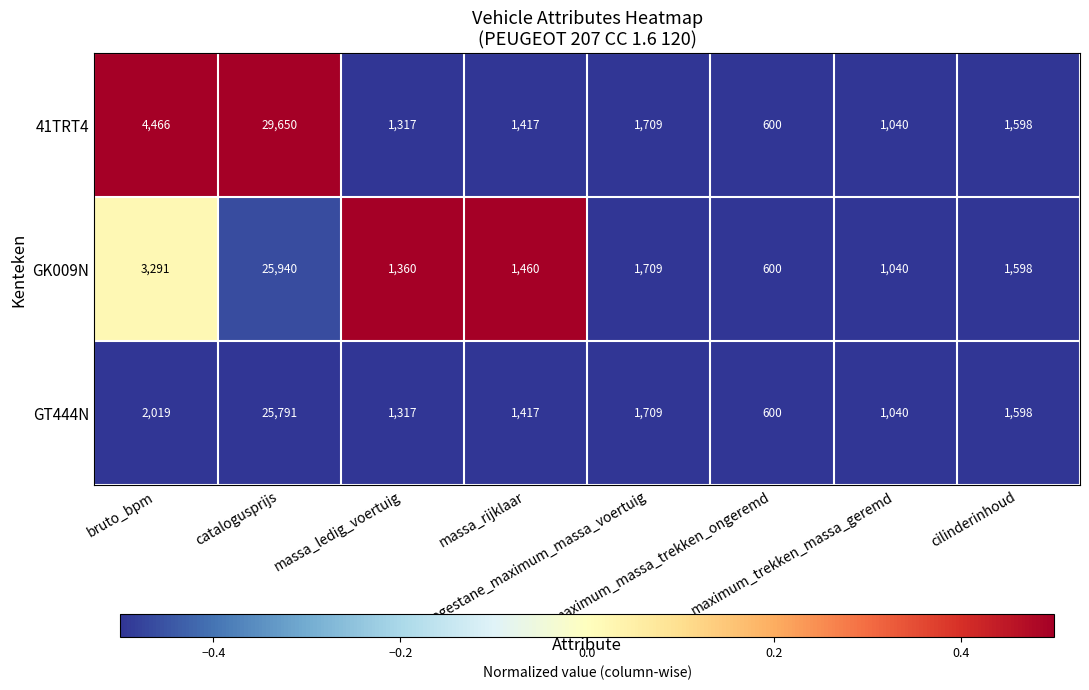

Rank the series at catalogusprijs from highest to lowest value.

41TRT4, GK009N, GT444N